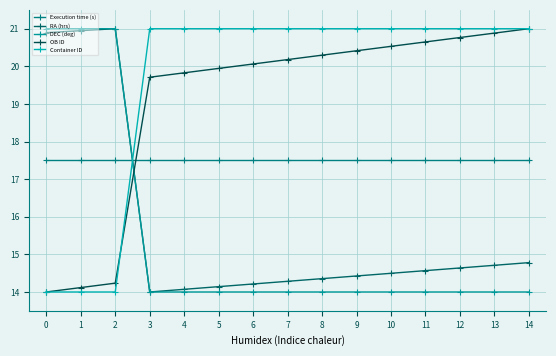

Is the value of RA (hrs) at 11 greater than the value of Execution time (s) at 9?

No